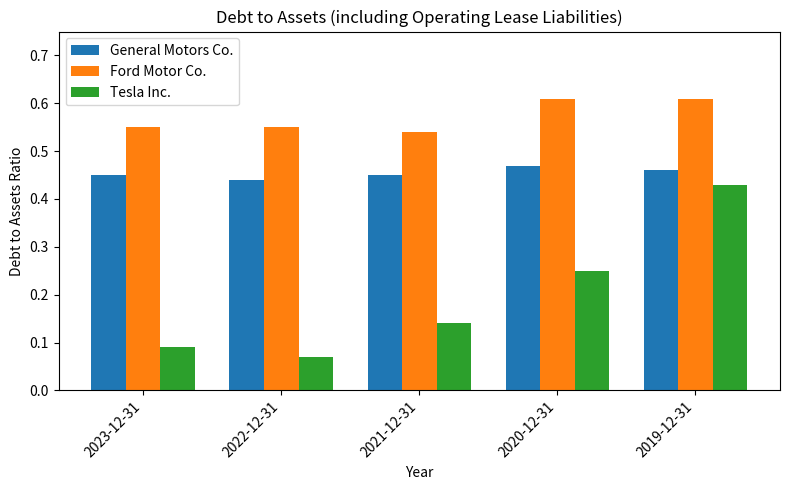

What is the label of the 5th bar from the left?

2019-12-31